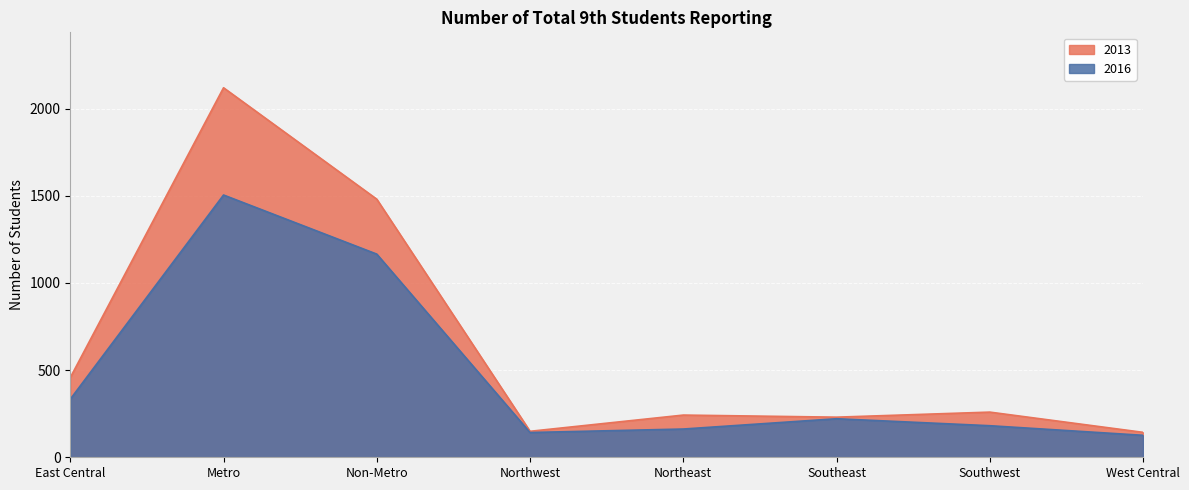

Does the chart display data point markers on the line(s)?

No